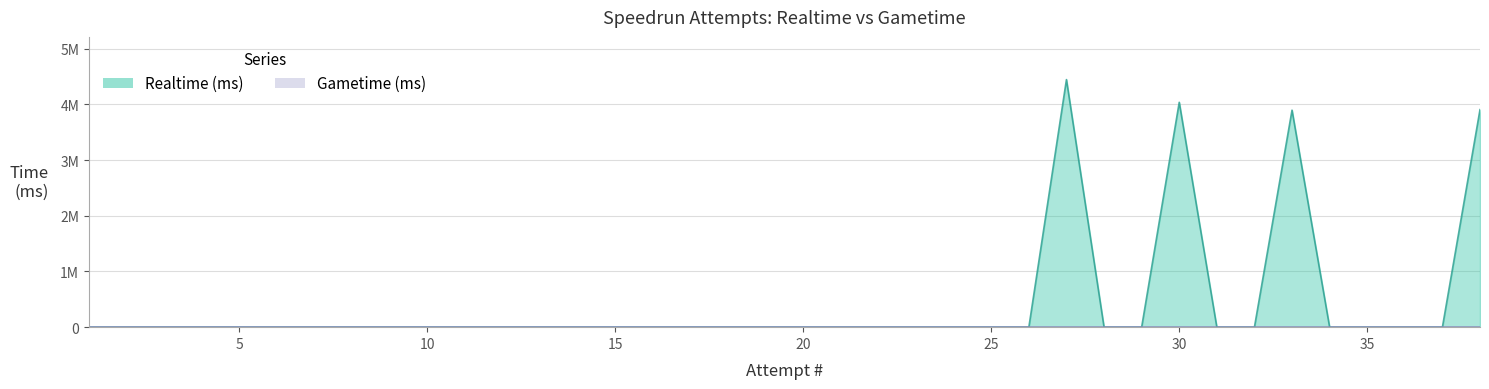

Does the chart display data point markers on the line(s)?

No